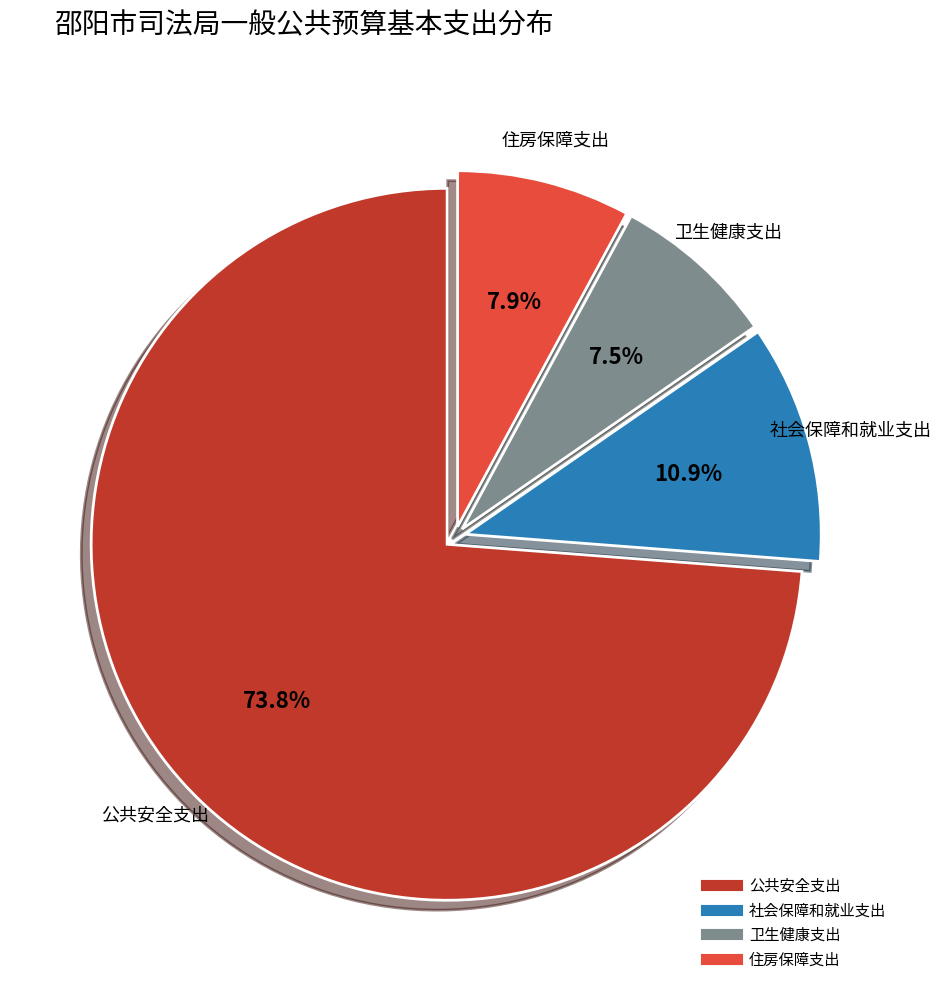

The 公共安全支出 slice represents 74% of the pie. True or false?

True